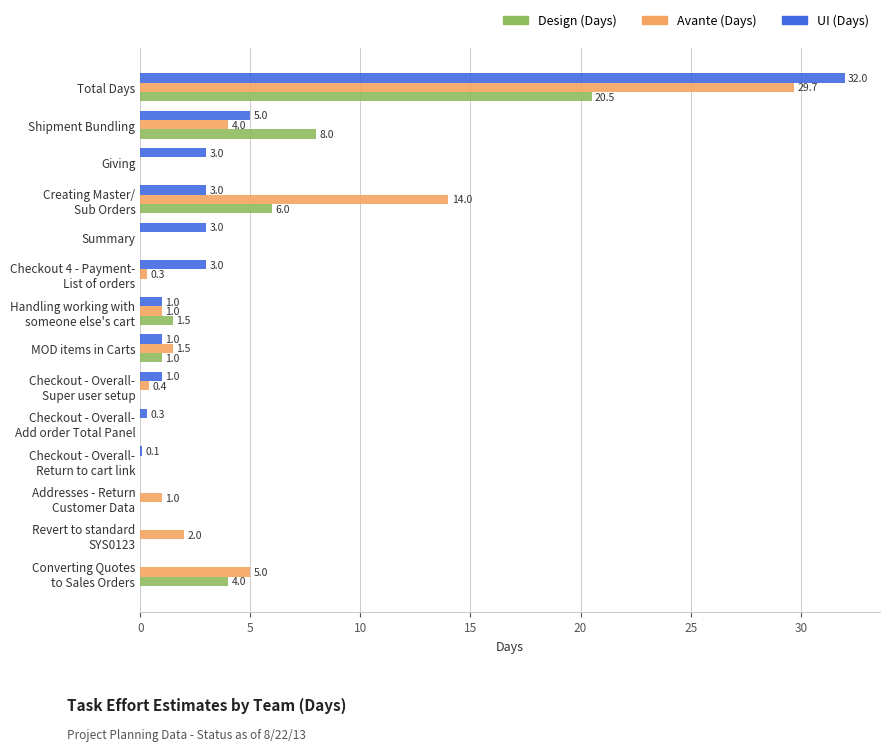

What is the greatest value displayed?

32.0